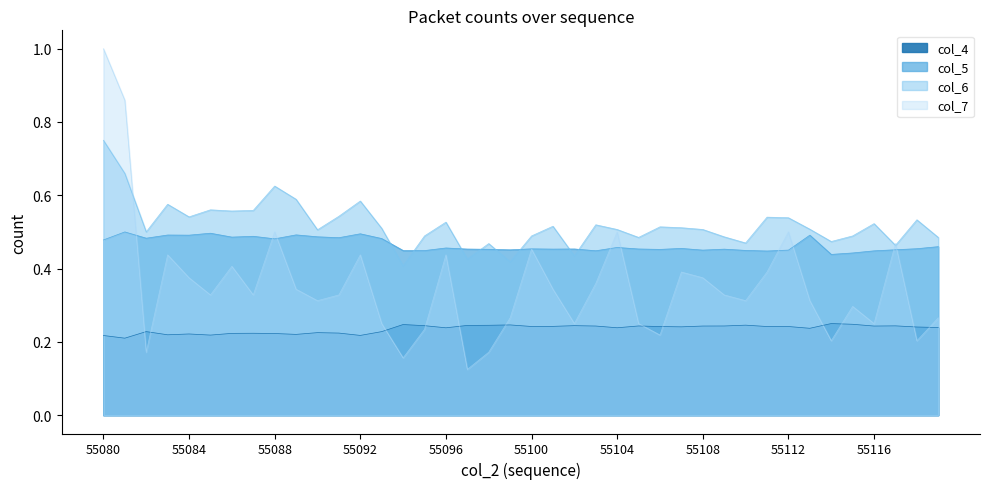

What are all the series names shown in the legend?

col_4, col_5, col_6, col_7